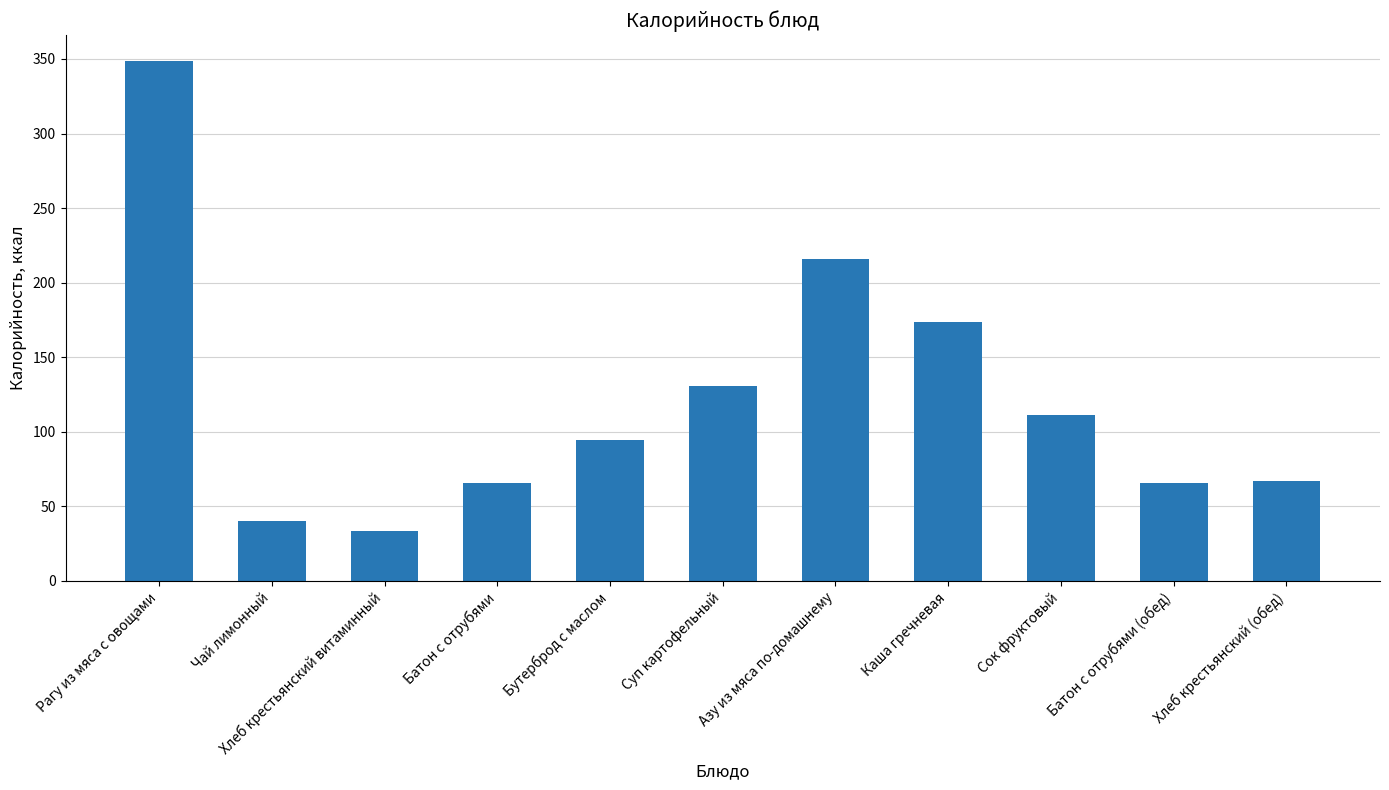

Count the number of data series in this chart.

1